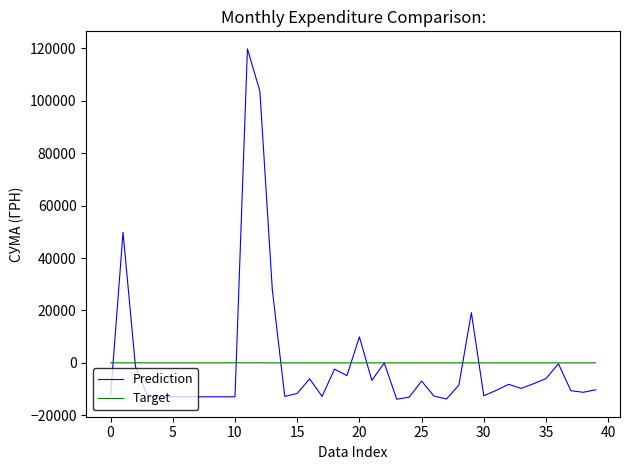

Rank the series by their maximum value, from highest to lowest.

Prediction, Target